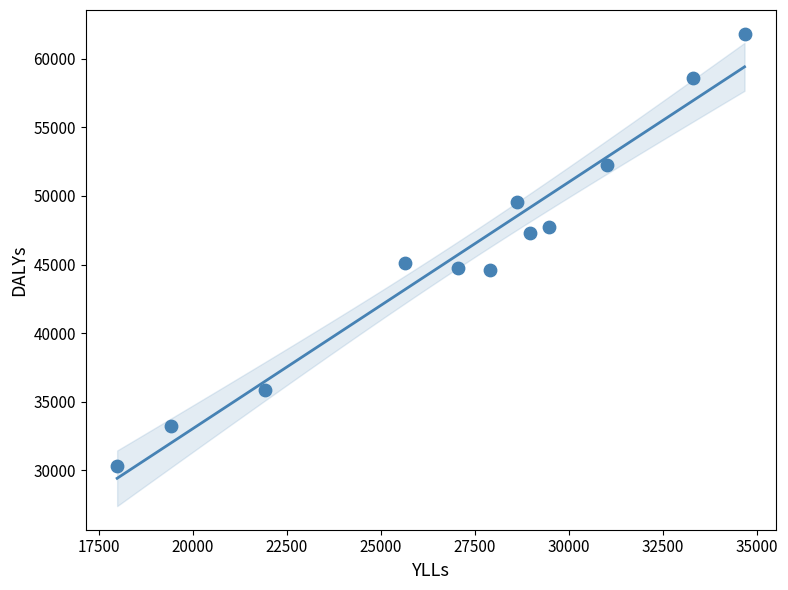

What is the range of Y values (max minus min)?

31534